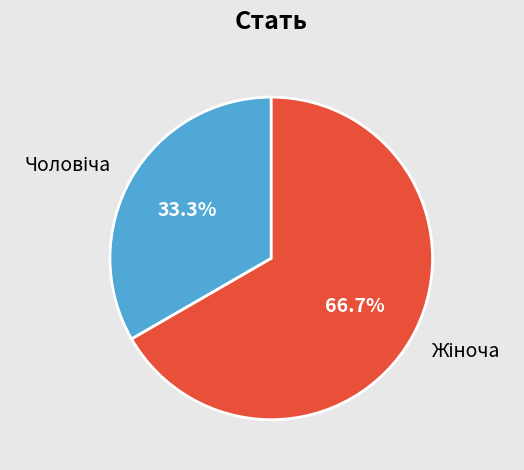

Is there any slice that represents more than half of the pie?

Yes